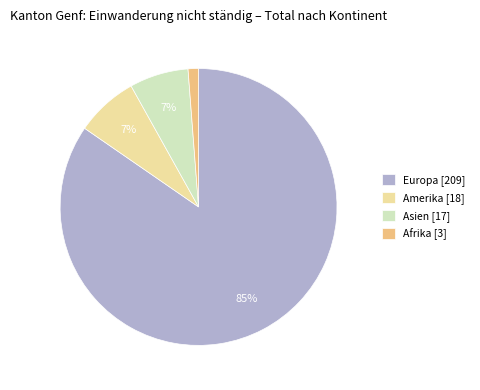

To the nearest percent, what is the average slice percentage?

25%